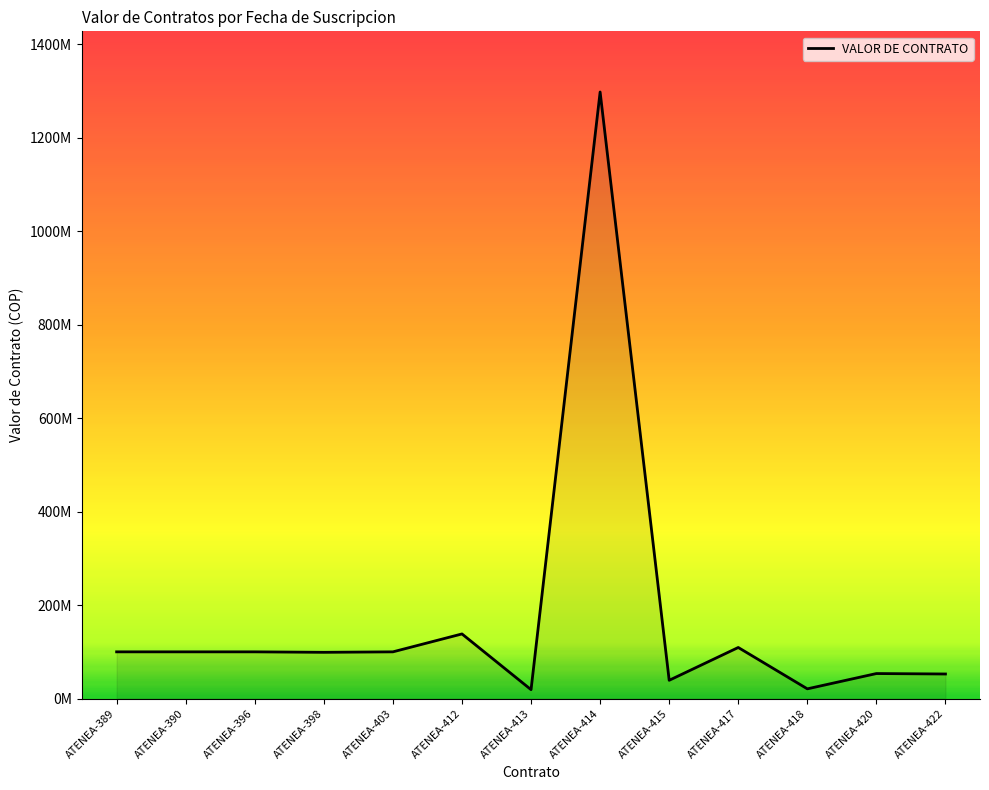

Does the chart display data point markers on the line(s)?

No